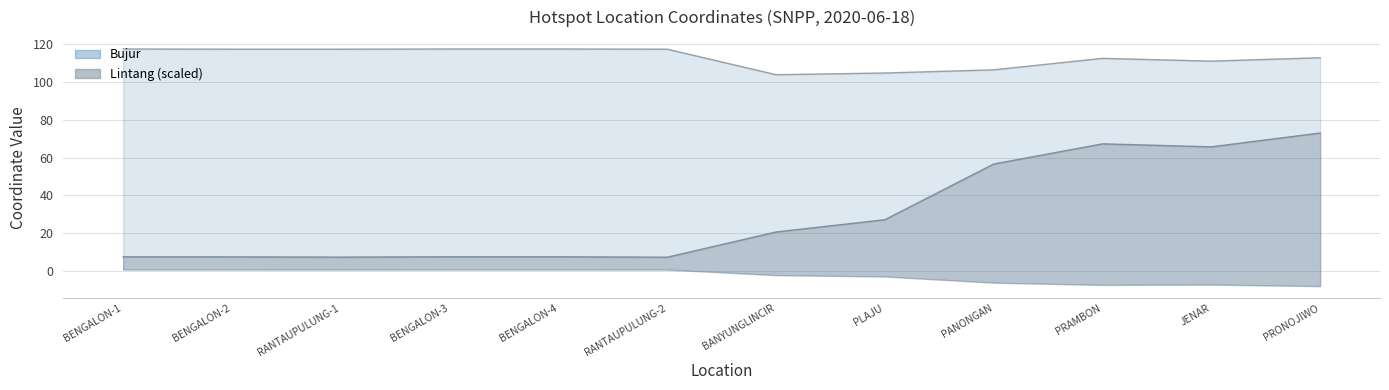

What is the spread (max minus min) of values at BENGALON-4?

110.1